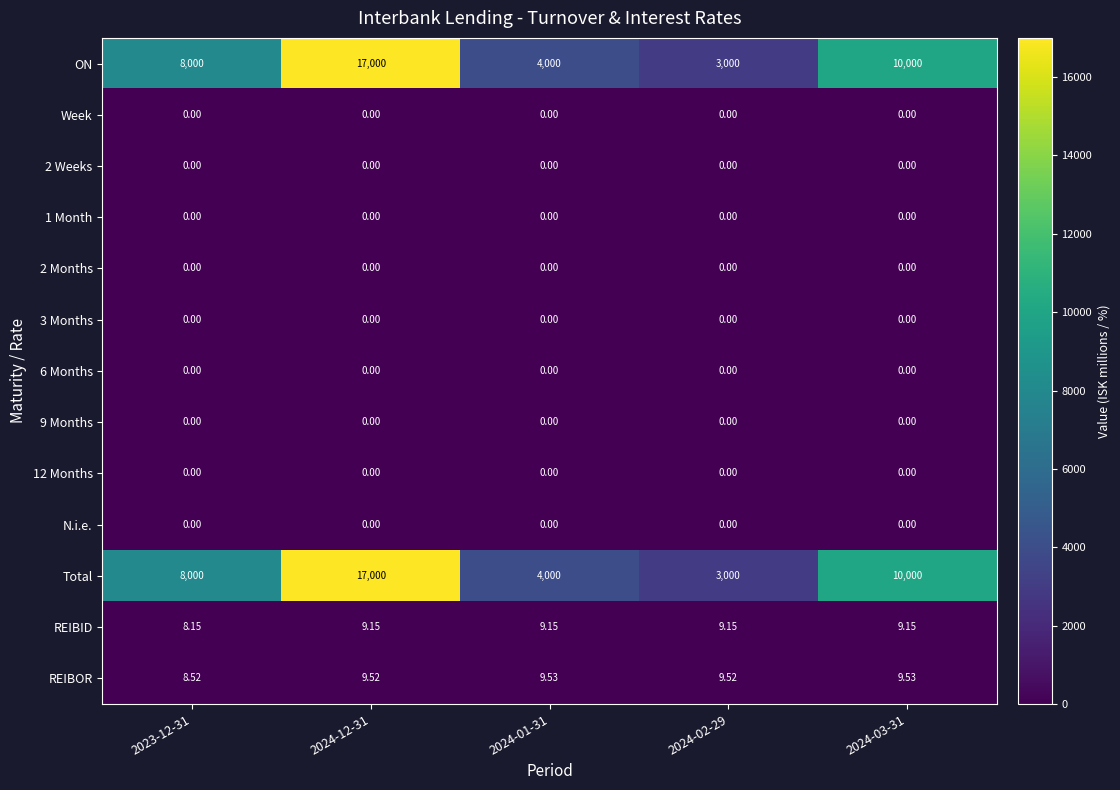

Rank the series at 2024-03-31 from highest to lowest value.

ON, Total, REIBOR, REIBID, Week, 2 Weeks, 1 Month, 2 Months, 3 Months, 6 Months, 9 Months, 12 Months, N.i.e.